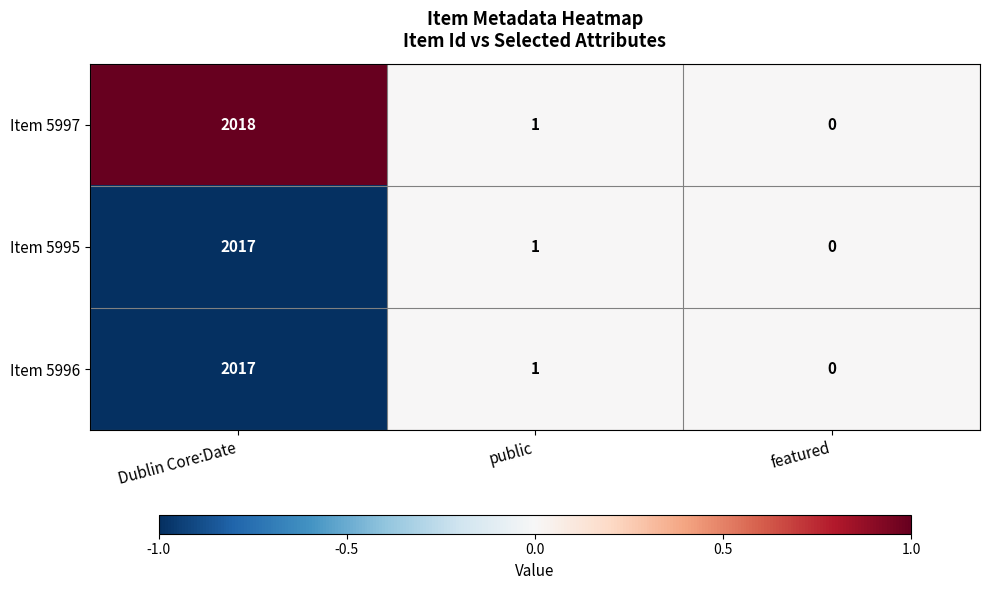

The Item 5997 series shows 0 at public. True or false?

False